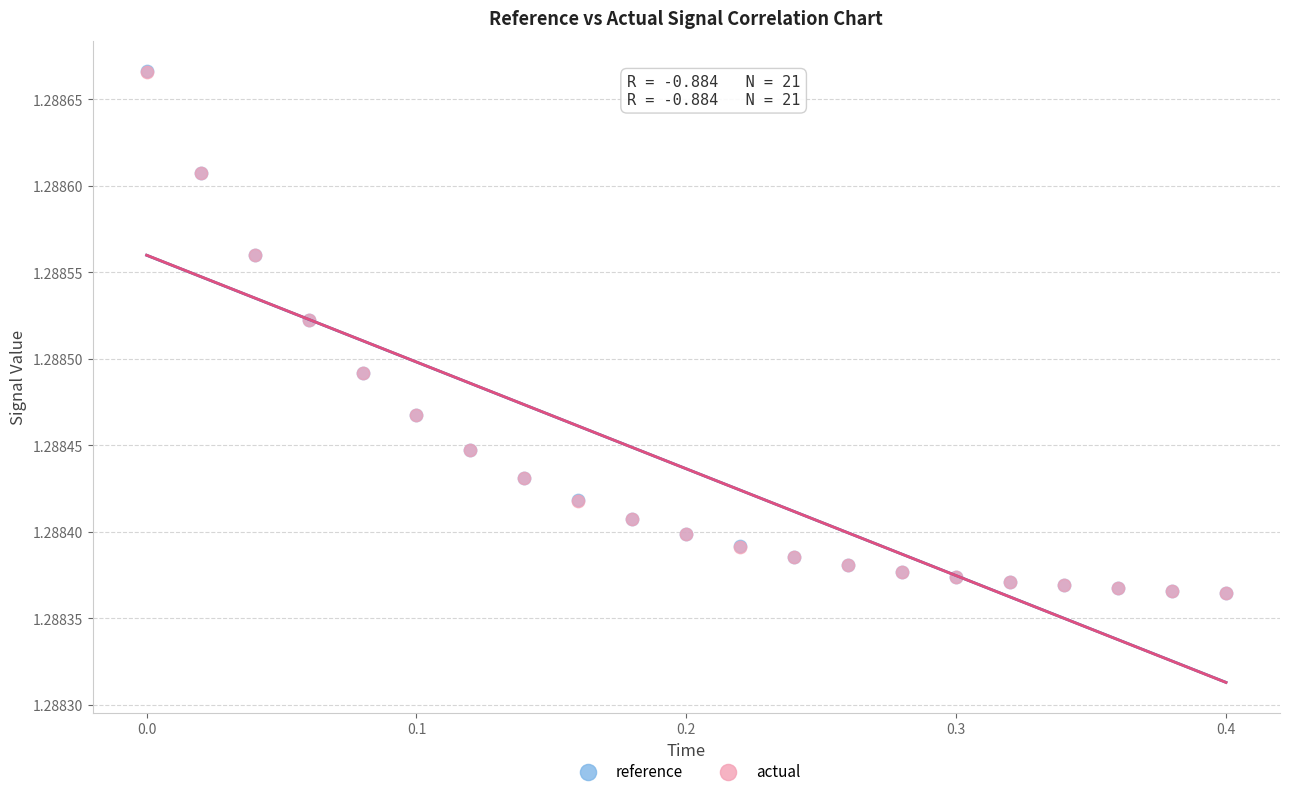

What are all the series names shown in the legend?

reference, actual